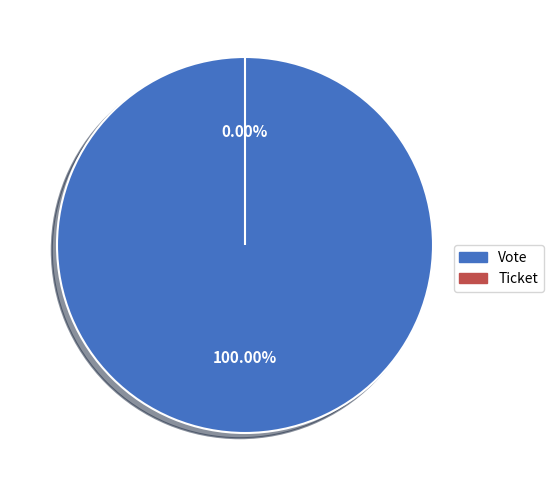

True or false: Ticket accounts for 0% of the total.

True